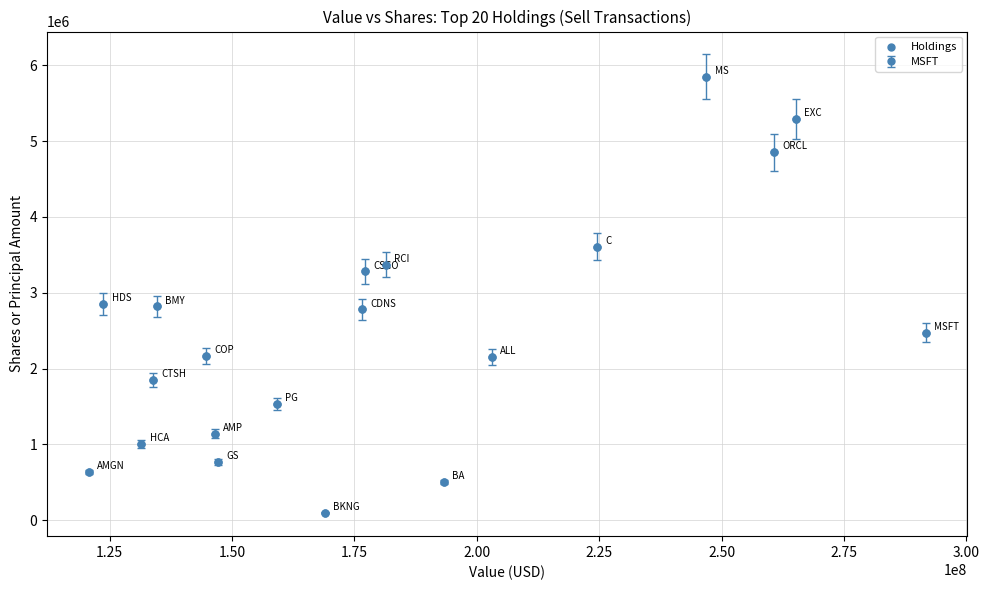

What is the range of Y values (max minus min)?

5752955